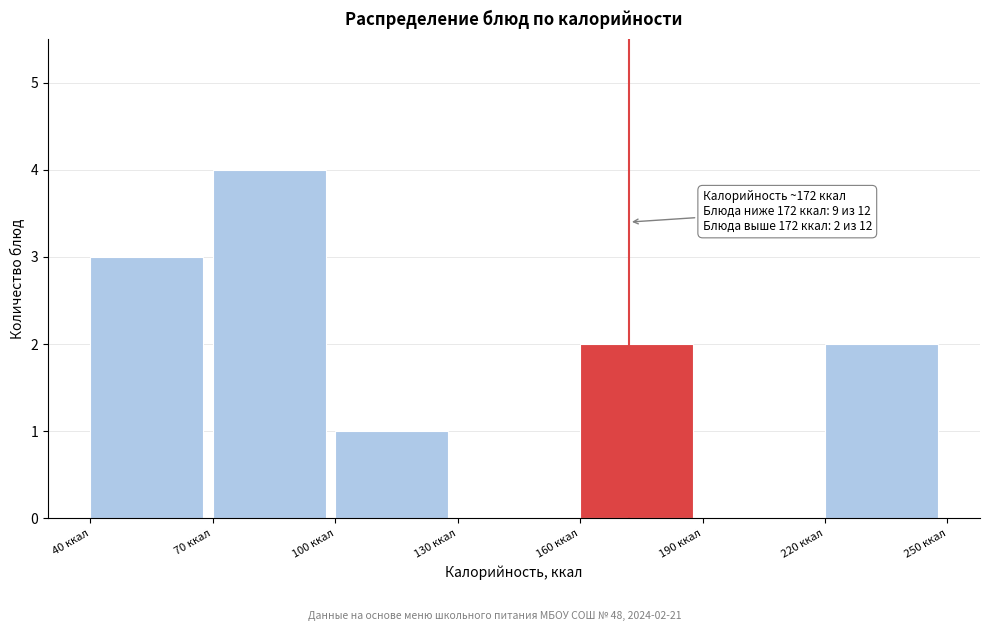

Which range on the x-axis has the tallest bar?

70 to 100